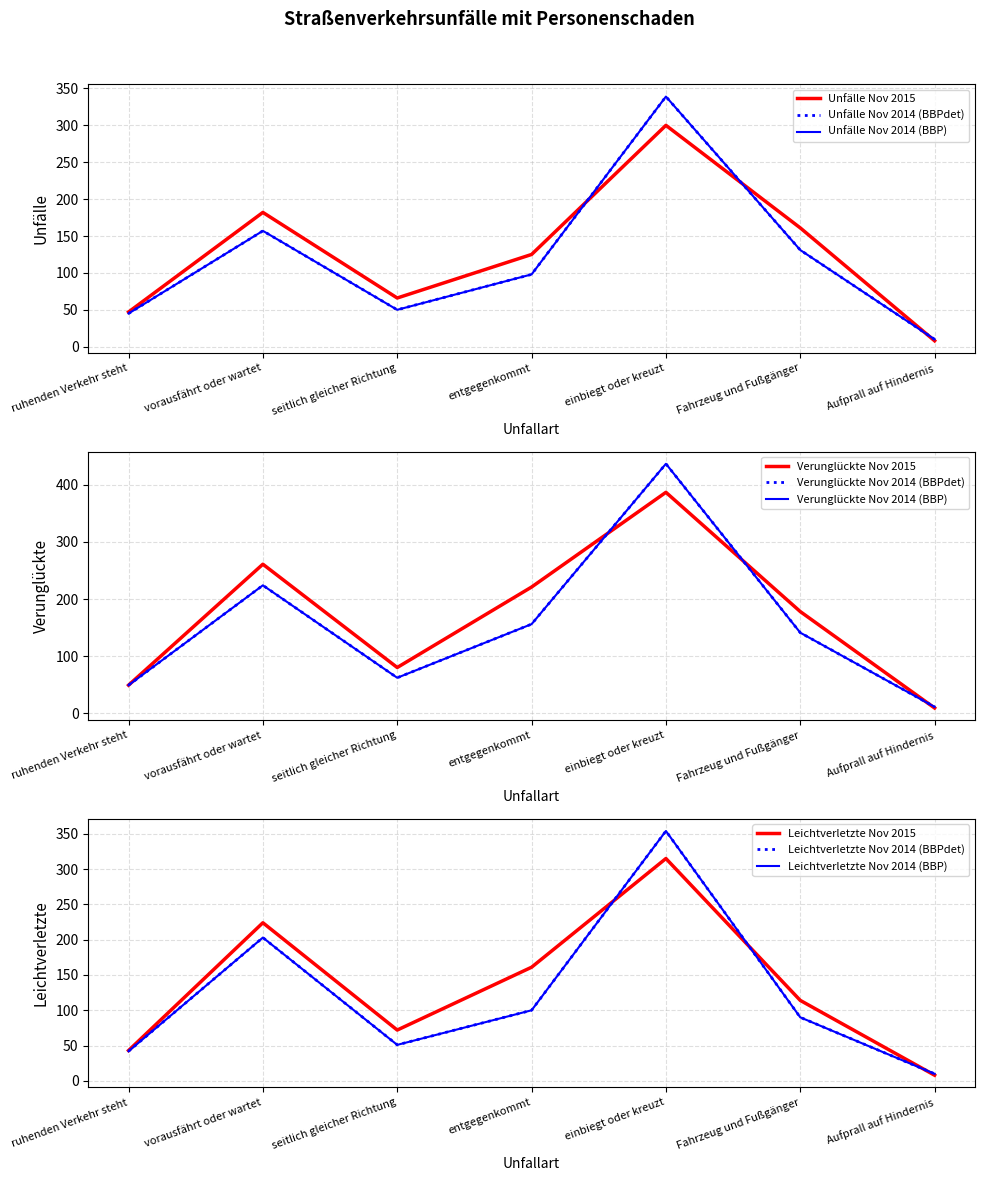

How many interior local peaks does the Leichtverletzte Nov 2014 series have?

2